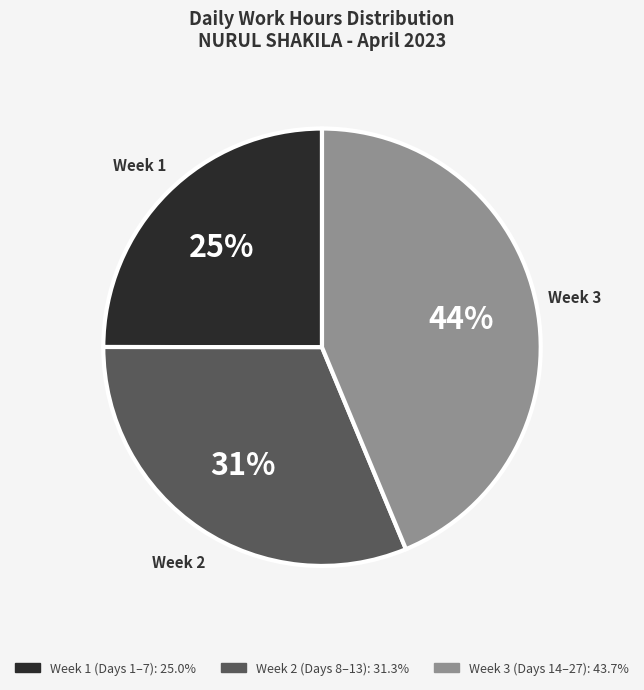

To the nearest percent, what is the difference between the largest and smallest slice percentages?

19%